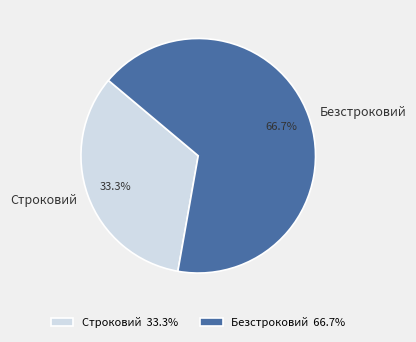

To the nearest percent, what is the average slice percentage?

50%